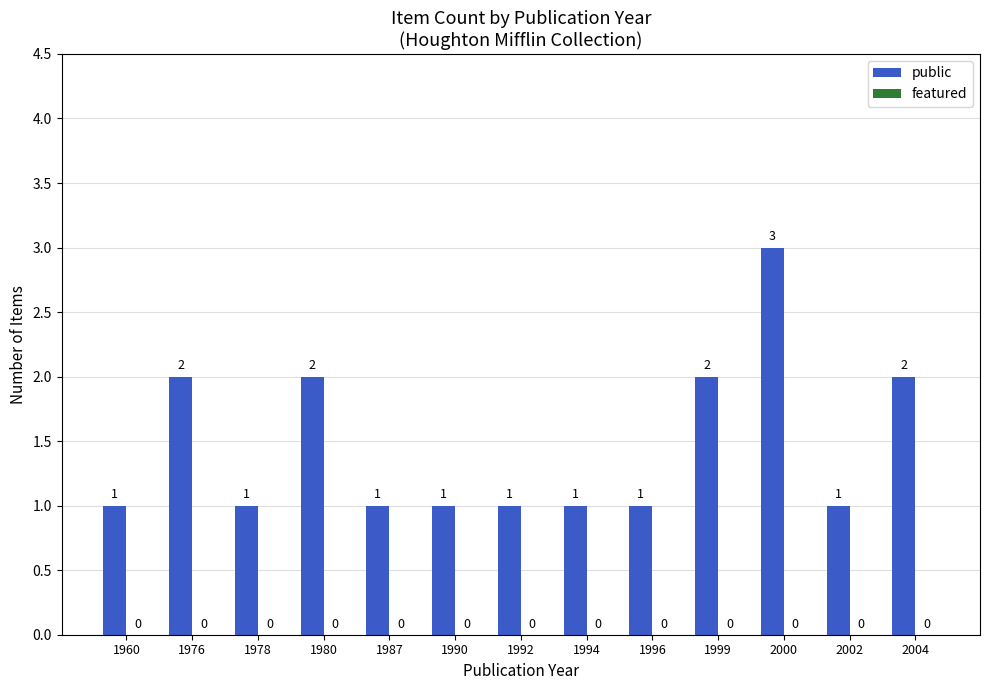

Reading right to left, transcribe all the data shown in this chart.

2	1	3	2	1	1	1	1	1	2	1	2	1